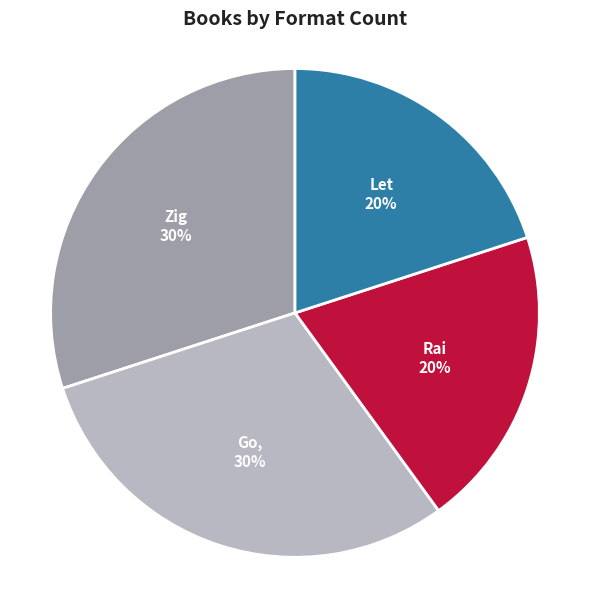

To the nearest percent, what is the average slice percentage?

25%